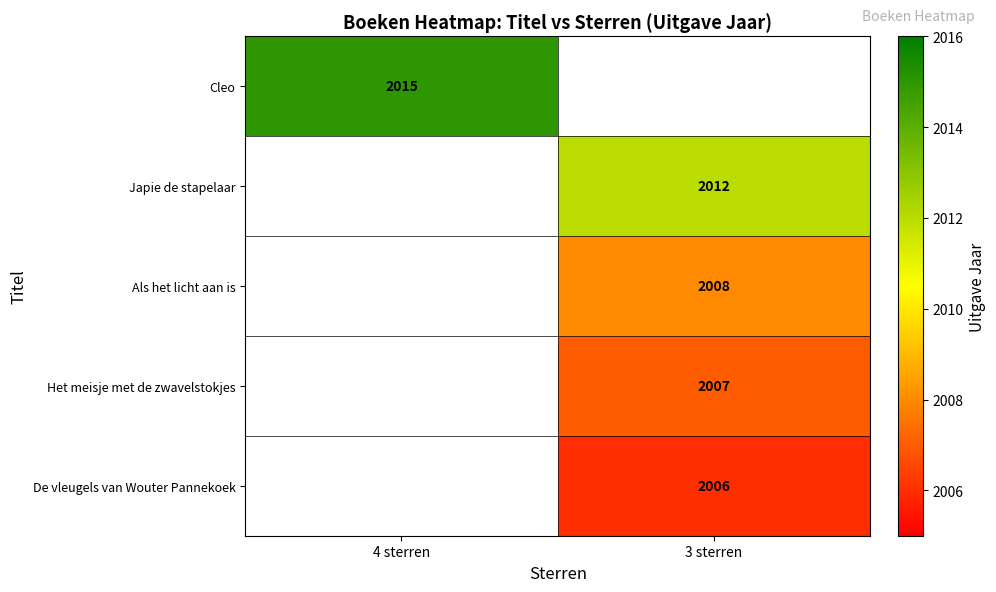

Is it true that De vleugels van Wouter Pannekoek equals 621.2 at 3 sterren?

False